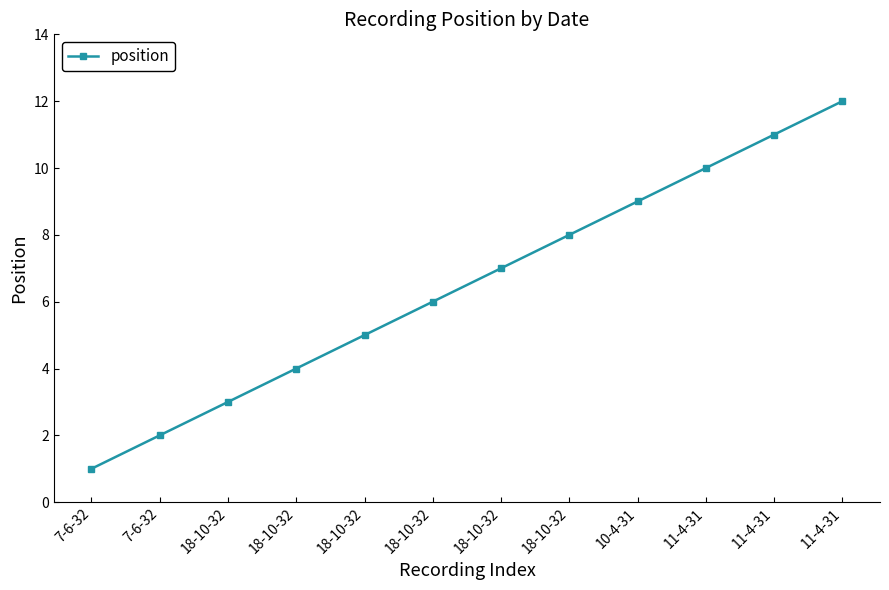

What is the sum of all values?

78